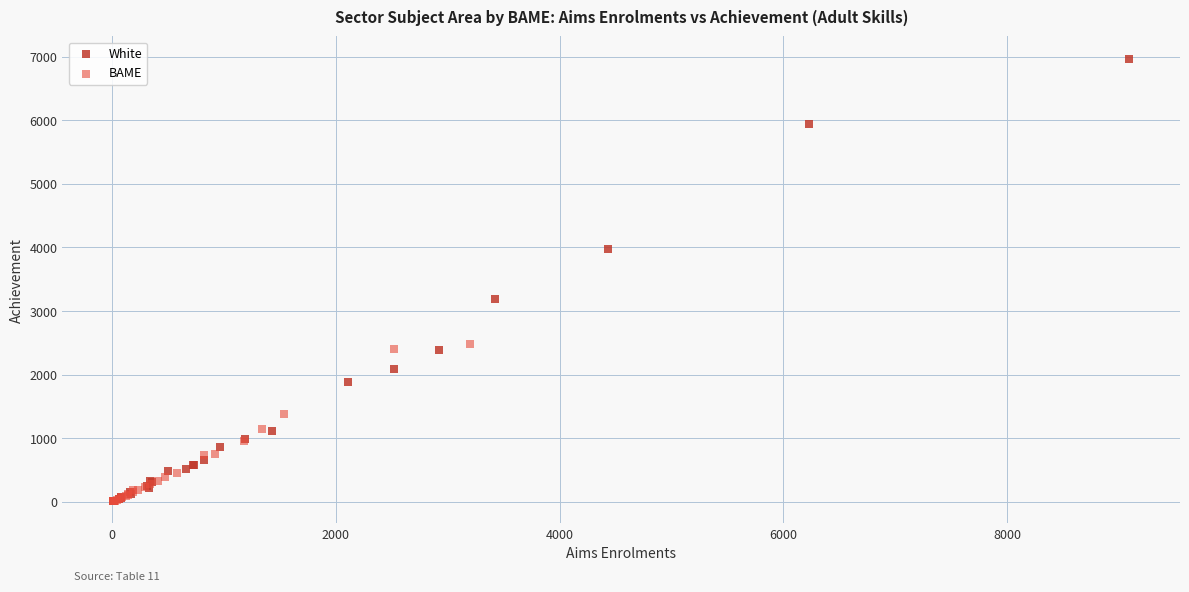

Which series reaches the maximum Y coordinate?

White